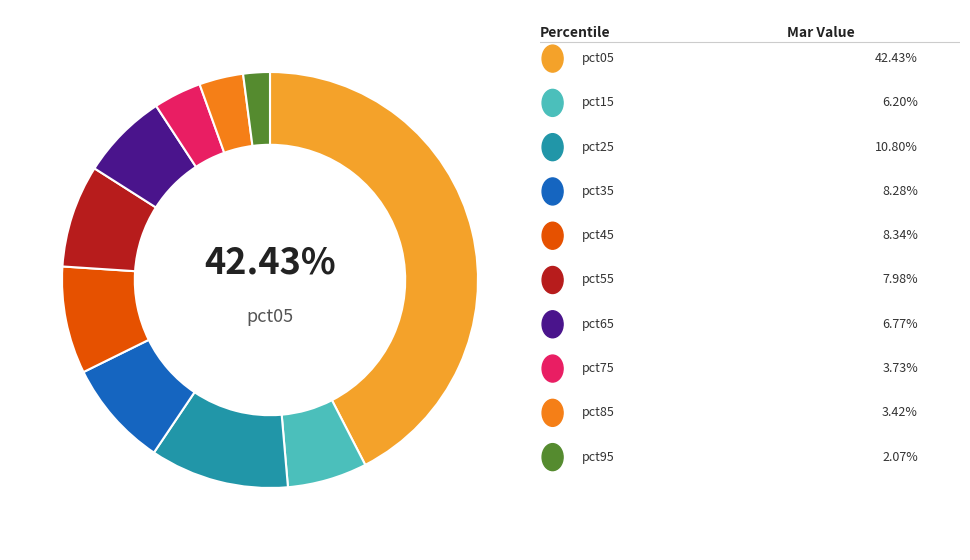

How many slices are in this pie chart?

10